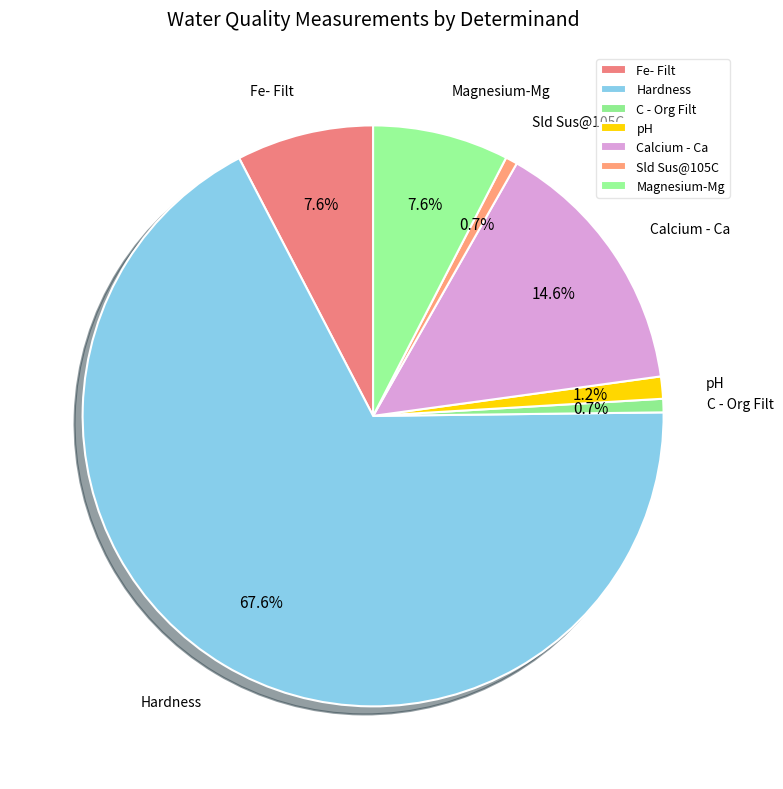

Count the number of slices in the pie.

7